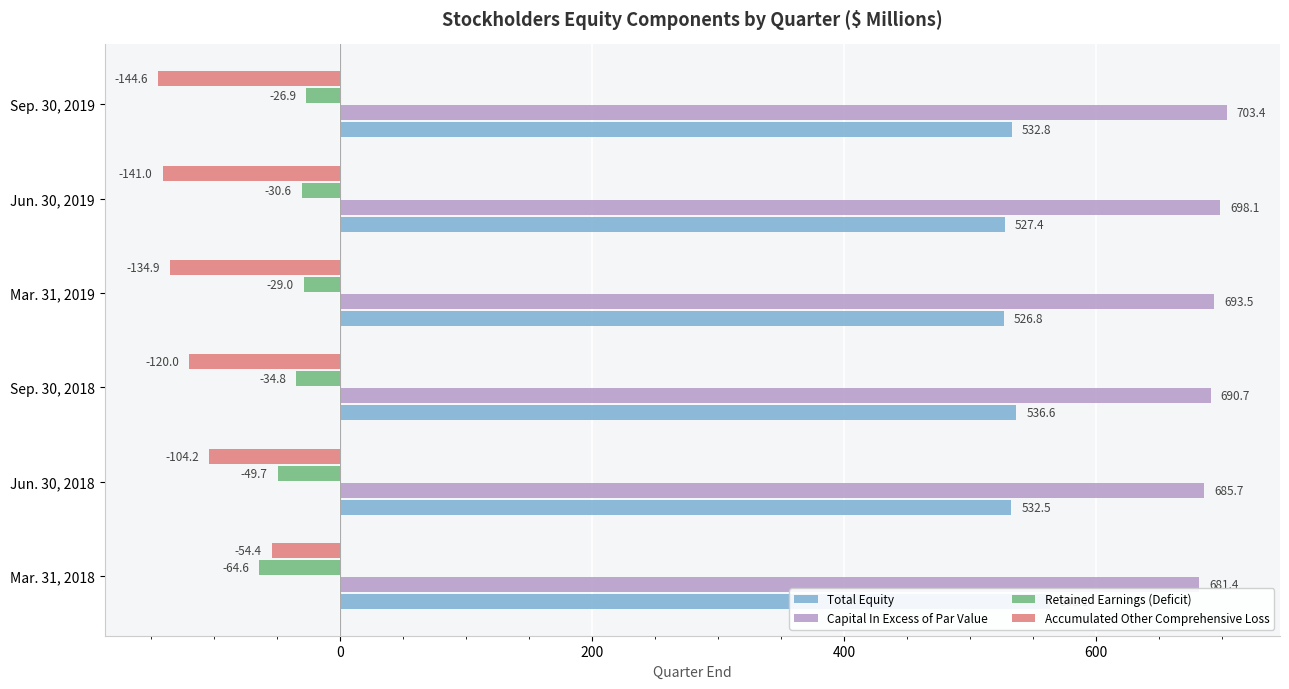

The value of Total Equity at Mar. 31, 2019 is 526.8. True or false?

True